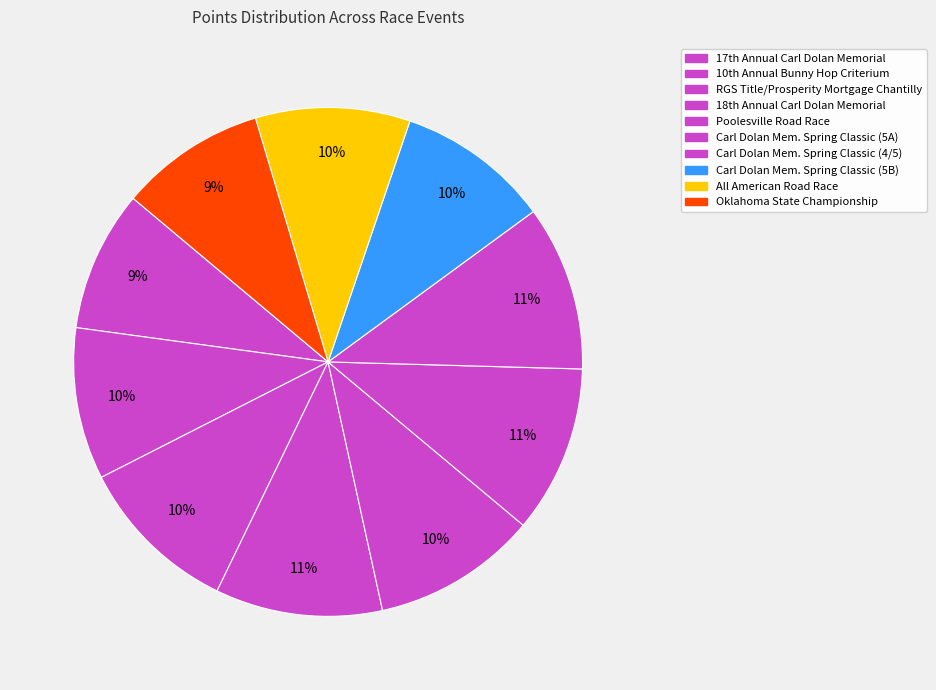

Rank the categories by value from highest to lowest.

Carl Dolan Memorial Spring Classic (5A), 18th Annual Carl Dolan Memorial, Carl Dolan Memorial Spring Classic (4/5), Poolesville Road Race, RGS Title/Prosperity Mortgage Chantilly, All American Road Race, Carl Dolan Memorial Spring Classic (5B), 10th Annual Bunny Hop Criterium, Oklahoma State Championship Road Race, 17th Annual Carl Dolan Memorial